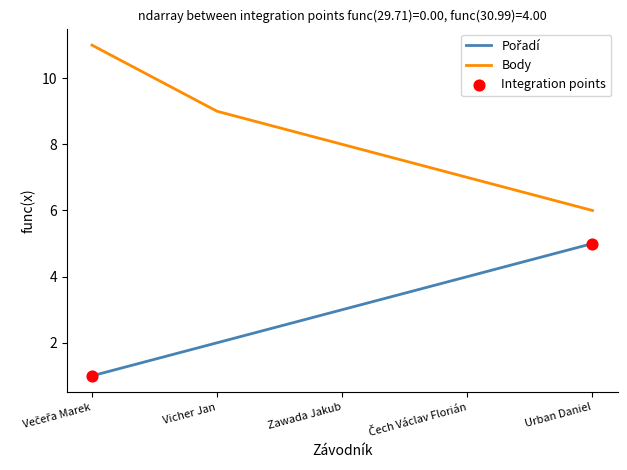

What is the total value across all series at Zawada Jakub?

11